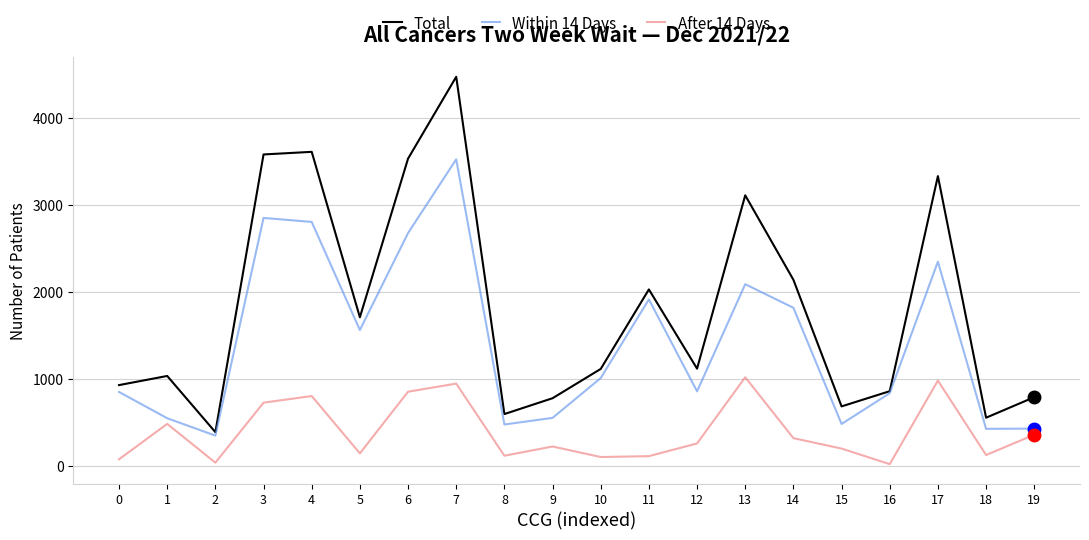

Between 16 and 17, which series saw the biggest shift?

Total